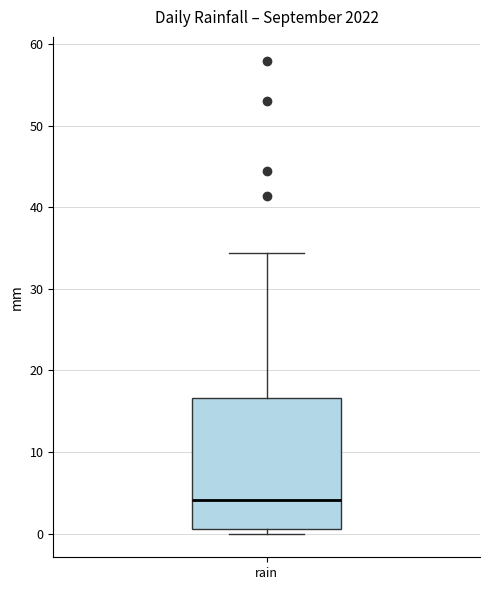

Read this box plot against the y-axis: the position of the median line, the range covered by the box, and the ends of both whiskers. The values are not printed on the chart, so give them approximately, as read against the axis.

median 4, box 1 to 17, whiskers 0 to 34